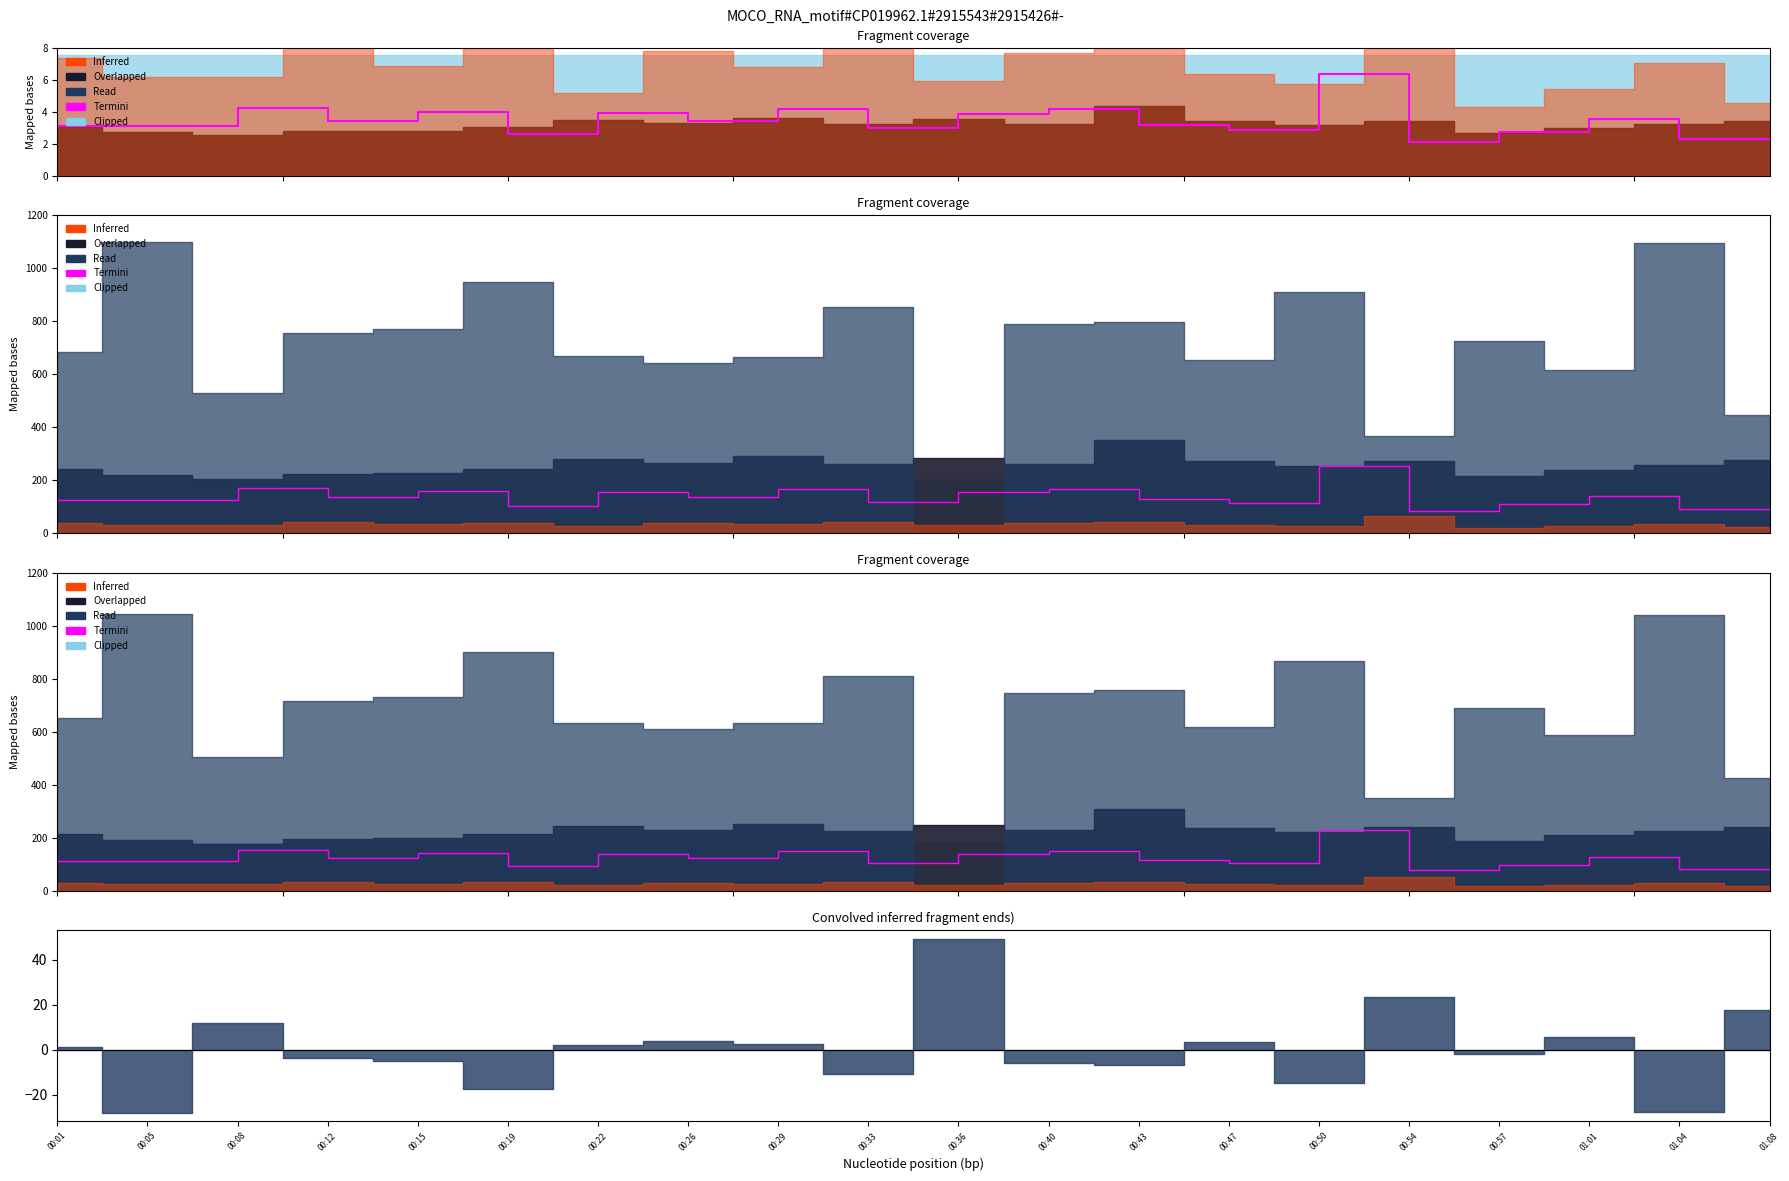

Where does the data first go above 124?

00:01